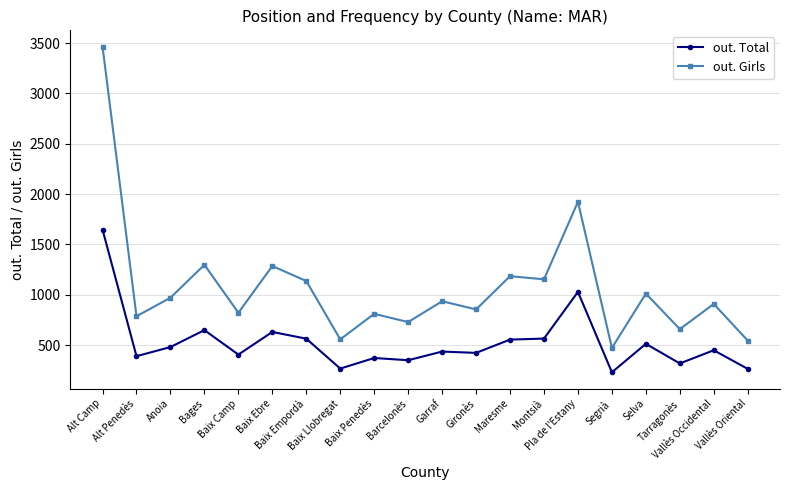

Where is the first local minimum for out. Girls?

Alt Penedès